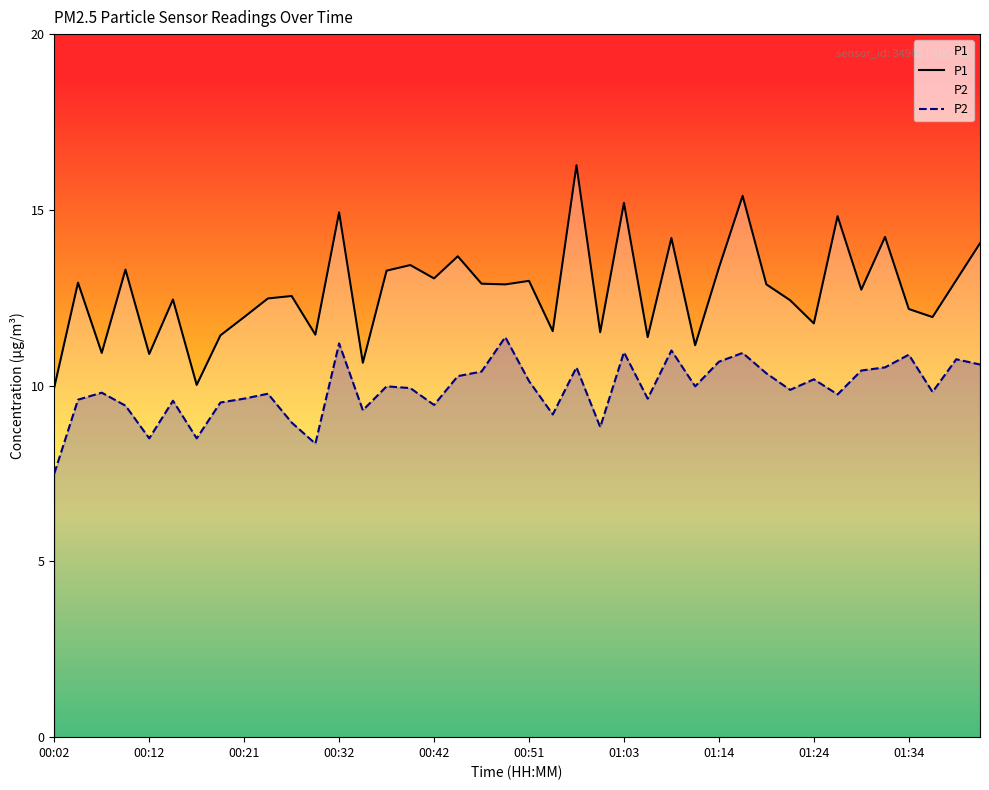

Reading left to right, list all the values displayed in this chart.

P1: 9.9	12.9	10.9	13.3	10.9	12.4	10.0	11.4	11.9	12.5	12.6	11.4	14.9	10.7	13.3	13.4	13.1	13.7	12.9	12.9	13.0	11.6	16.3	11.5	15.2	11.4	14.2	11.2	13.3	15.4	12.9	12.4	11.8	14.8	12.7	14.2	12.2	11.9	13.0	14.1
P2: 7.5	9.6	9.8	9.4	8.5	9.6	8.5	9.5	9.6	9.8	8.9	8.3	11.2	9.3	10.0	9.9	9.4	10.3	10.4	11.4	10.1	9.2	10.5	8.8	10.9	9.6	11.0	10.0	10.7	10.9	10.3	9.9	10.2	9.8	10.4	10.5	10.9	9.8	10.8	10.6